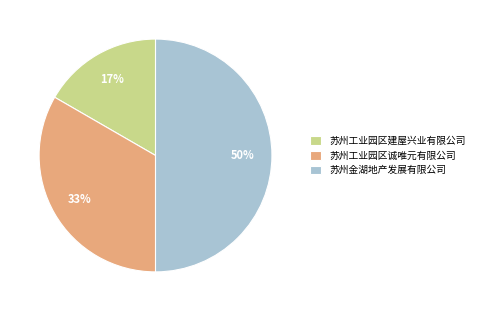

To the nearest percent, what is the average slice percentage?

33%